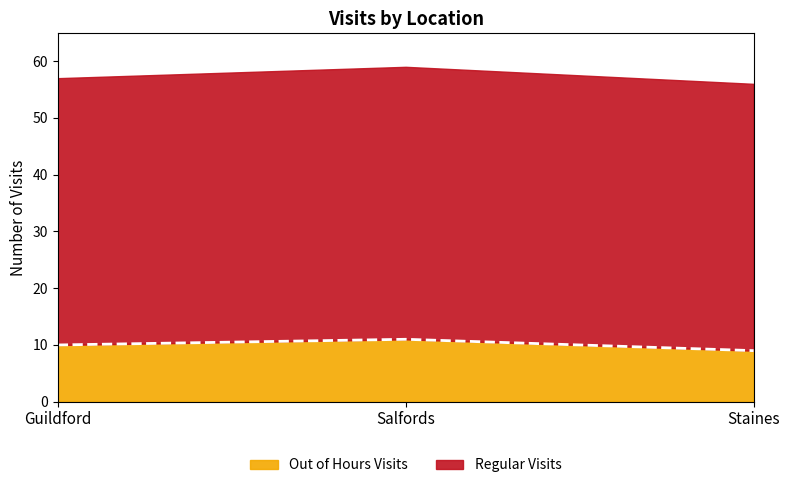

Rank the categories by value from lowest to highest.

Staines, Guildford, Salfords